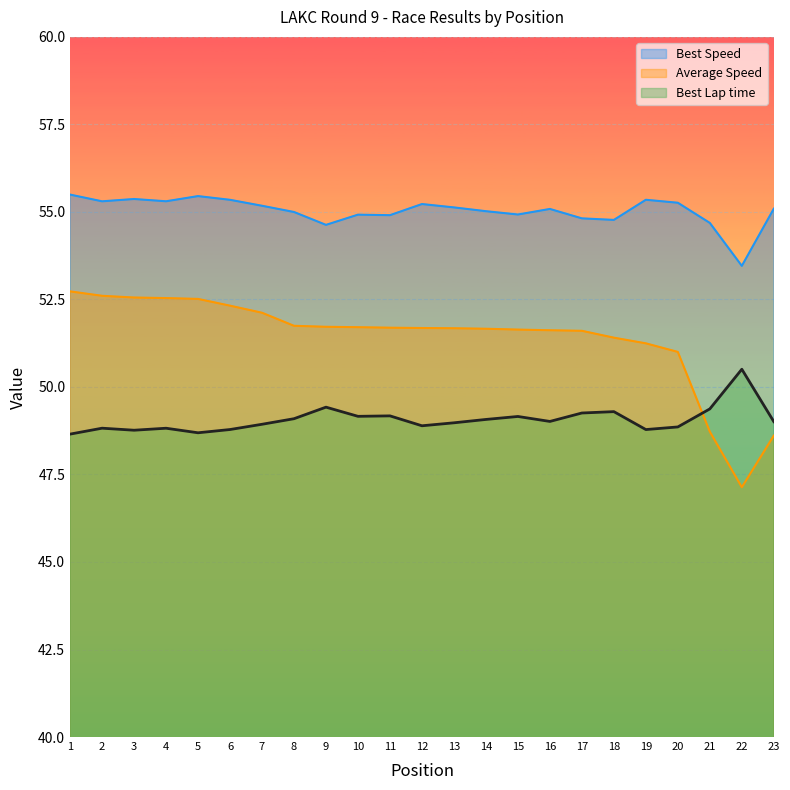

What is the total value across all series at 15?

155.7